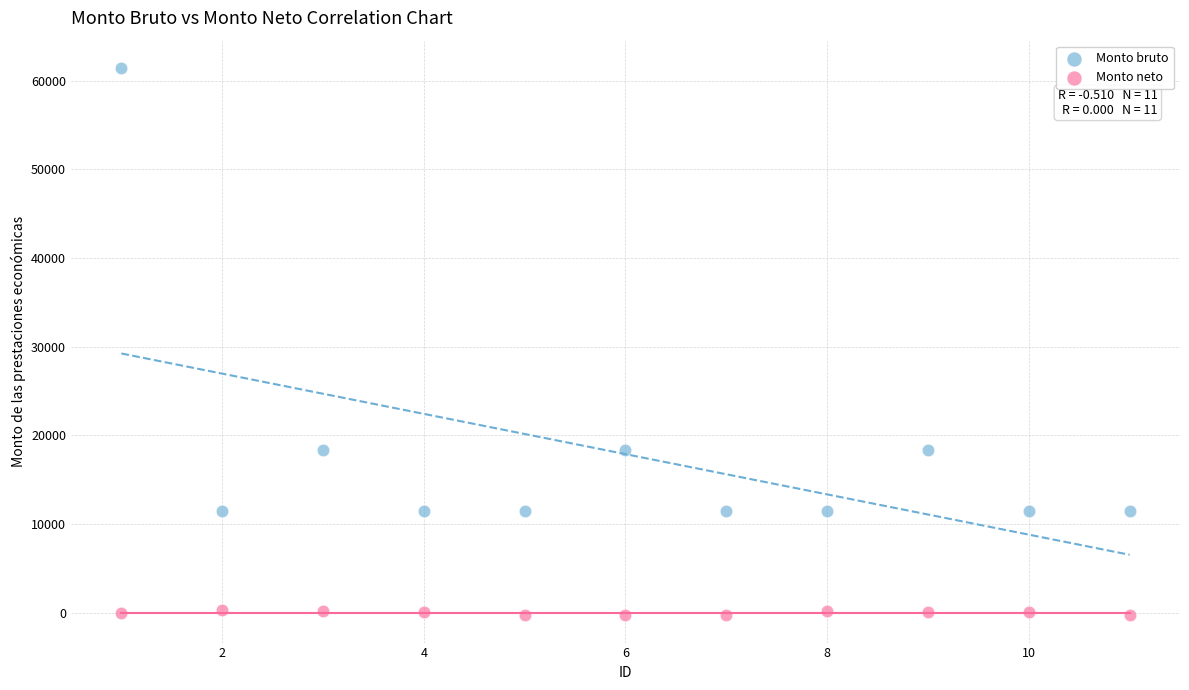

Which series has the widest spread of Y values?

Monto bruto